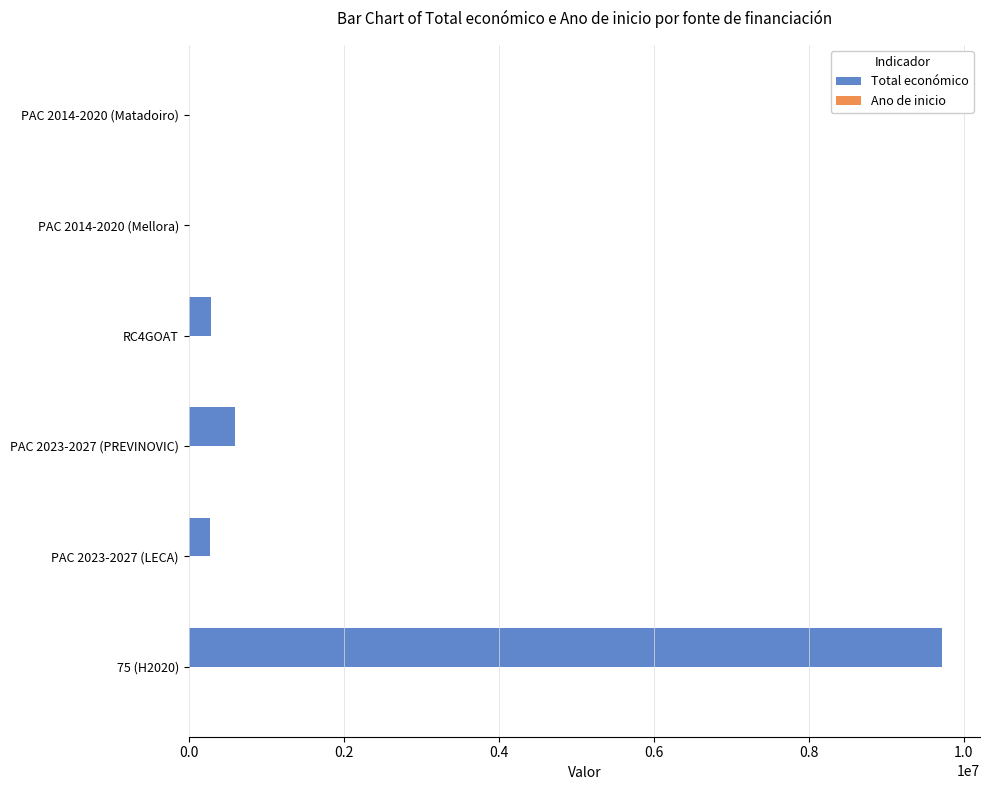

What is the sum of all Total económico values?

10900144